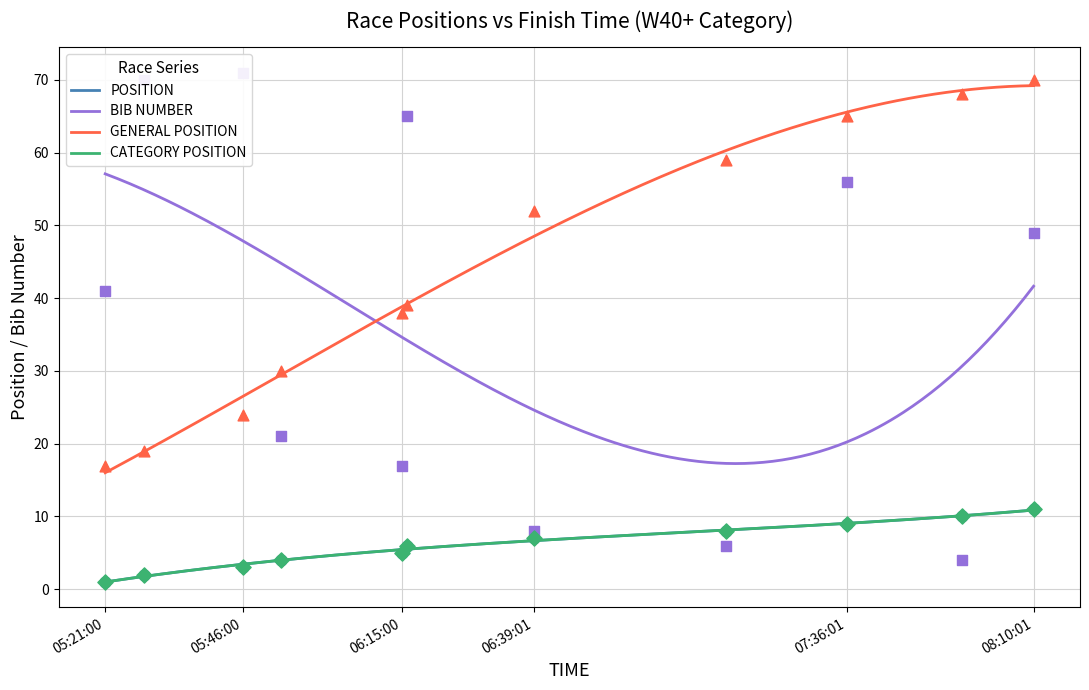

At how many categories does at least one series exceed 14?

11